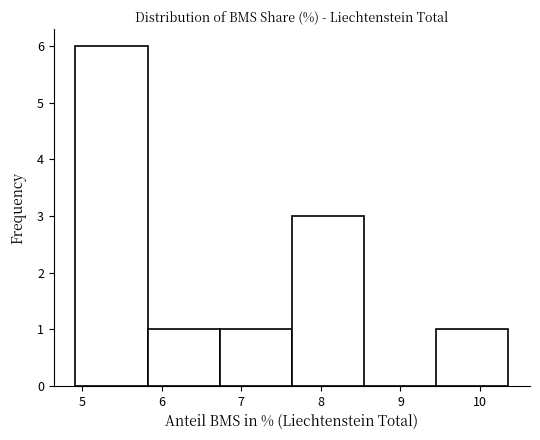

Reading left to right, transcribe this chart: for each bar, give the range it covers on the x-axis and its height. Neither the bar edges nor the heights are printed on the chart, so give them approximately, as read against the axes.

4.9 to 5.8: 6
5.8 to 6.7: 1
6.7 to 7.6: 1
7.6 to 8.5: 3
8.5 to 9.4: 0
9.4 to 10.4: 1